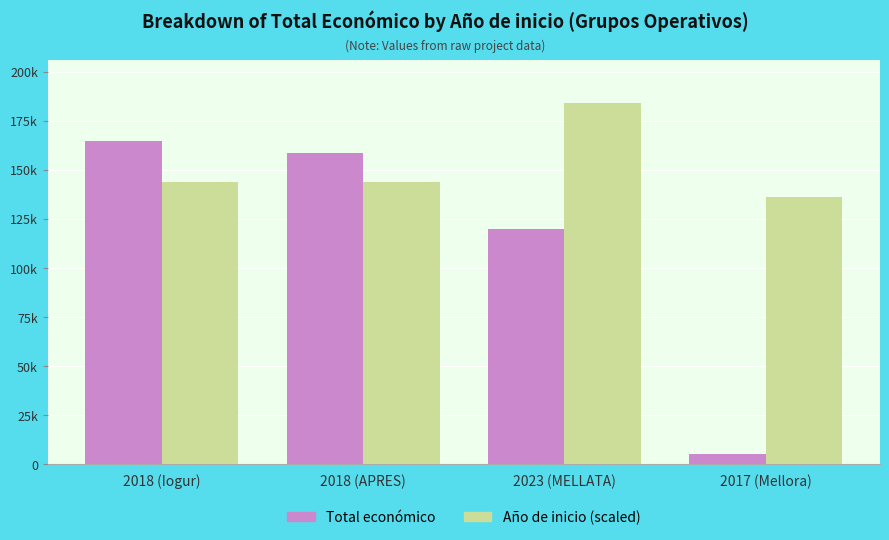

Reading left to right, list all the values displayed in this chart.

Total económico: 164600	158820	120000	5000
Año de inicio (scaled): 144000	144000	184000	136000